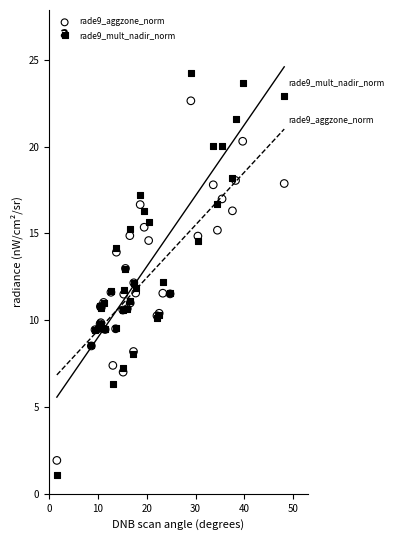

What are all the series names shown in the legend?

rade9_aggzone_norm, rade9_mult_nadir_norm